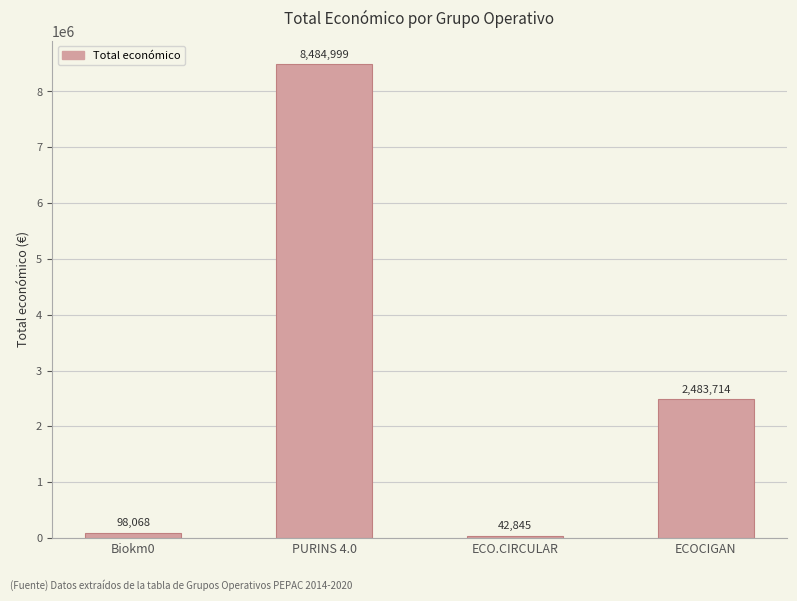

List the labels in order of value, largest first.

PURINS 4.0, ECOCIGAN, Biokm0, ECO.CIRCULAR